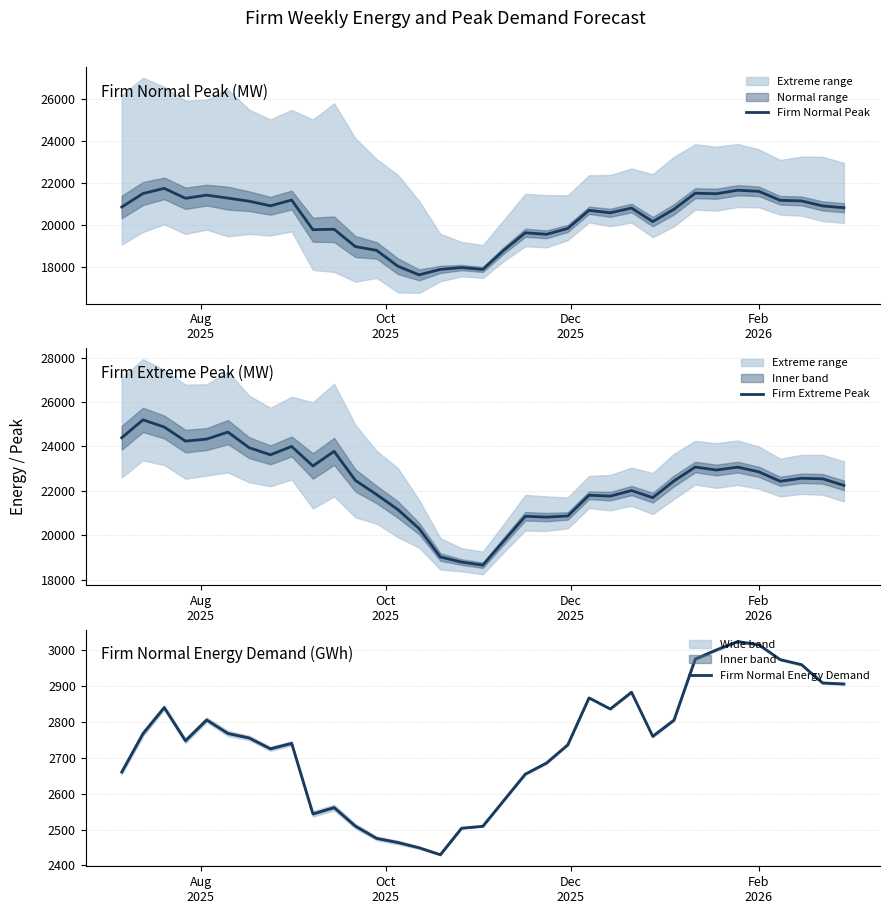

What are all the series names shown in the legend?

Firm Normal Peak, Firm Extreme Peak, Firm Normal Energy Demand